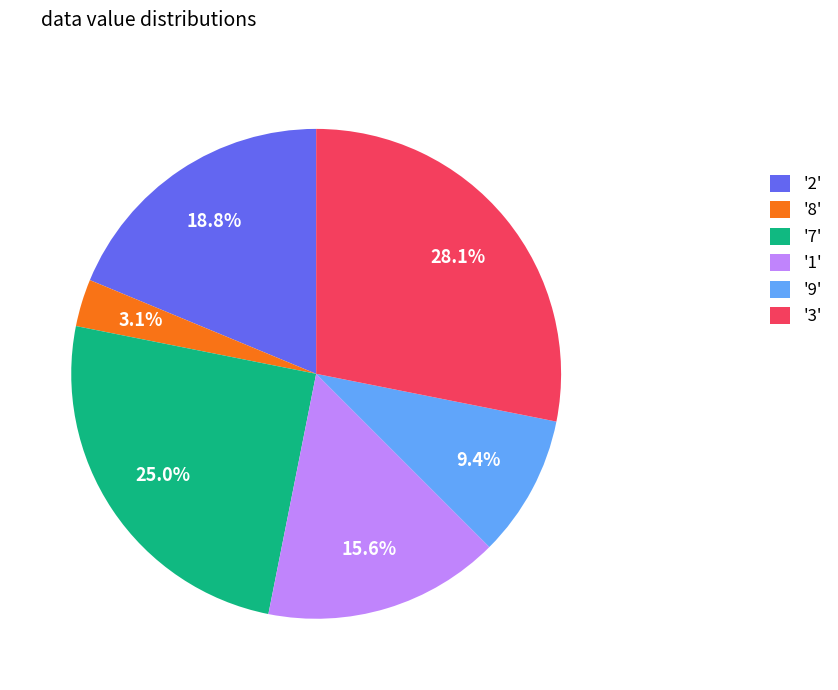

Does any single category account for the majority?

No